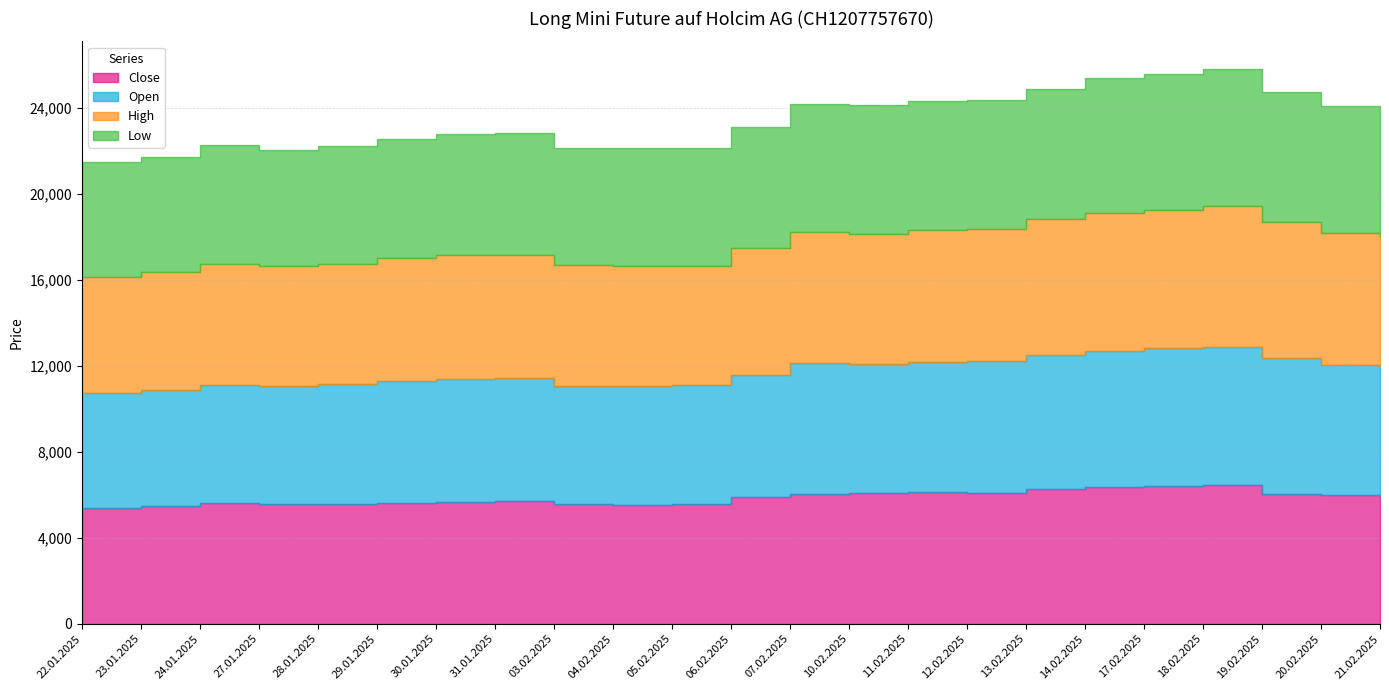

True or false: Low has a value of 11290 at 29.01.2025.

True